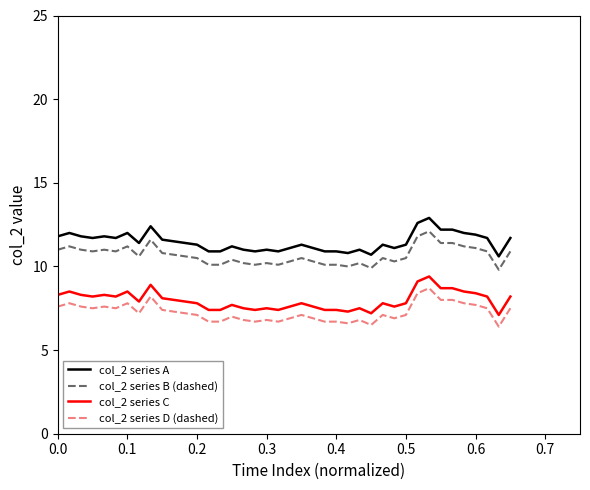

What is the difference between the maximum and minimum values in the col_2 series D (dashed) series?

2.3